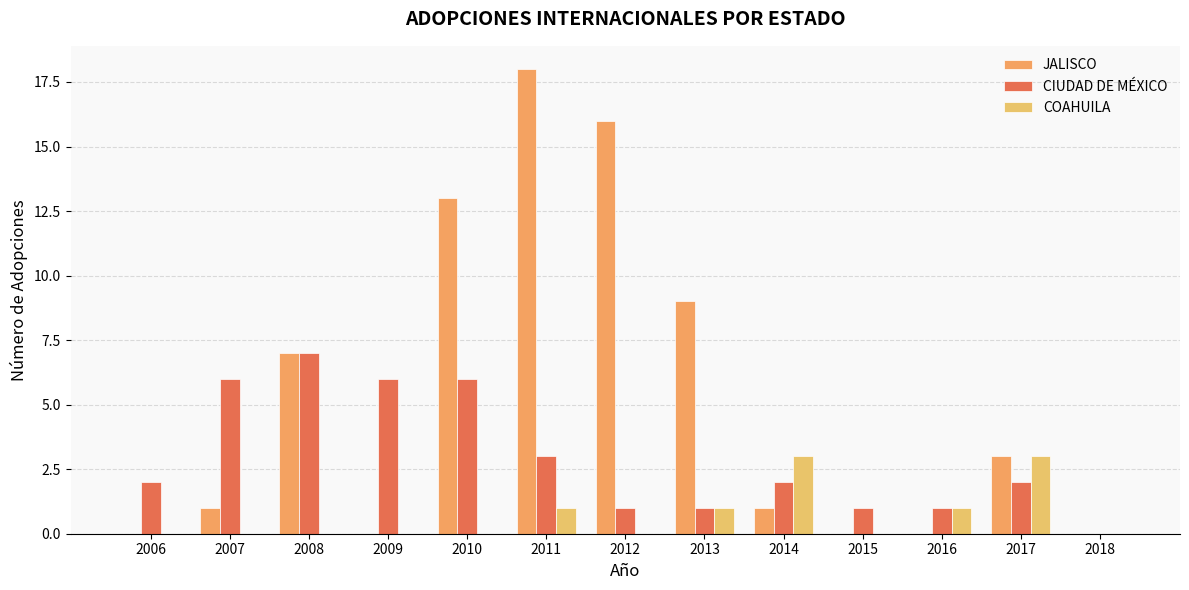

Are the bars grouped side by side (vs. stacked)?

Yes